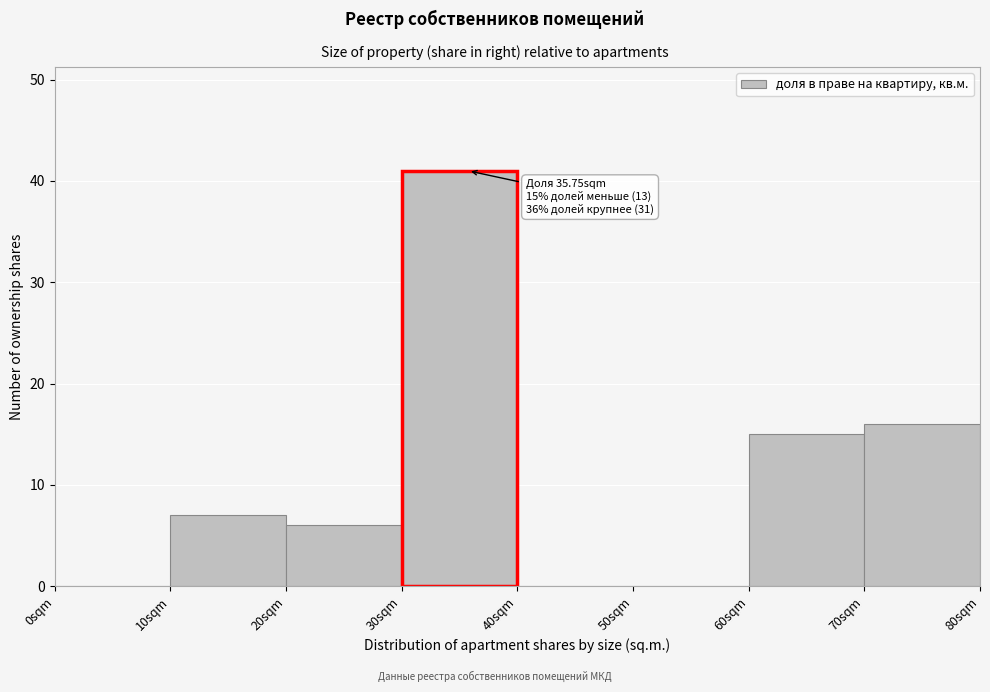

Over which range of the x-axis is the bar tallest?

30 to 40